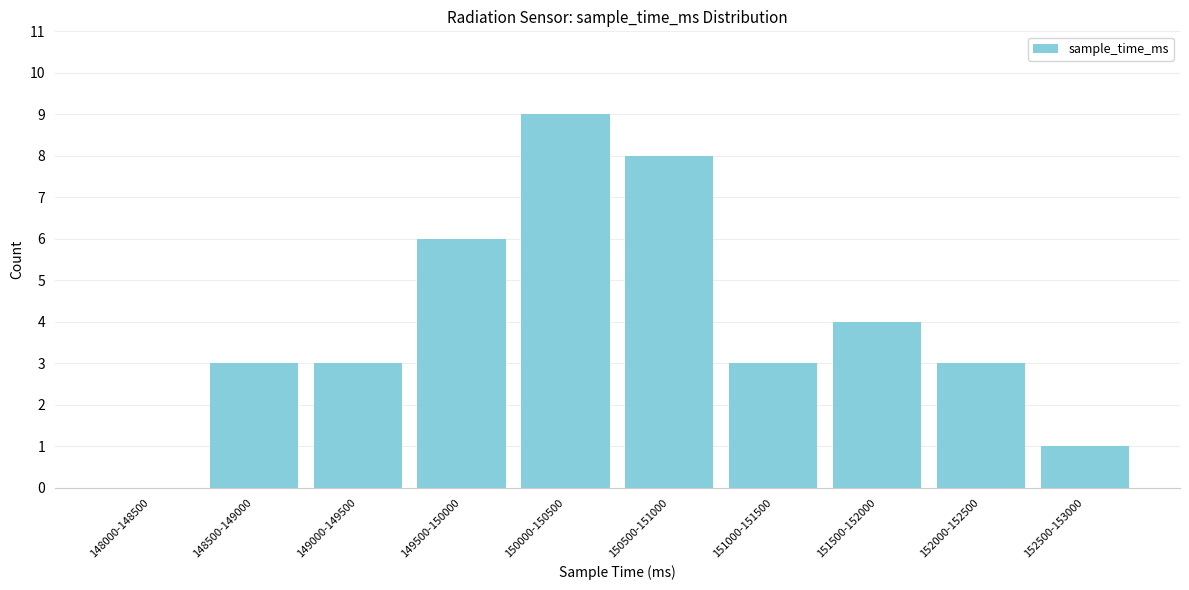

Reading left to right, transcribe all the data shown in this chart.

148000-148500=0	148500-149000=3	149000-149500=3	149500-150000=6	150000-150500=9	150500-151000=8	151000-151500=3	151500-152000=4	152000-152500=3	152500-153000=1